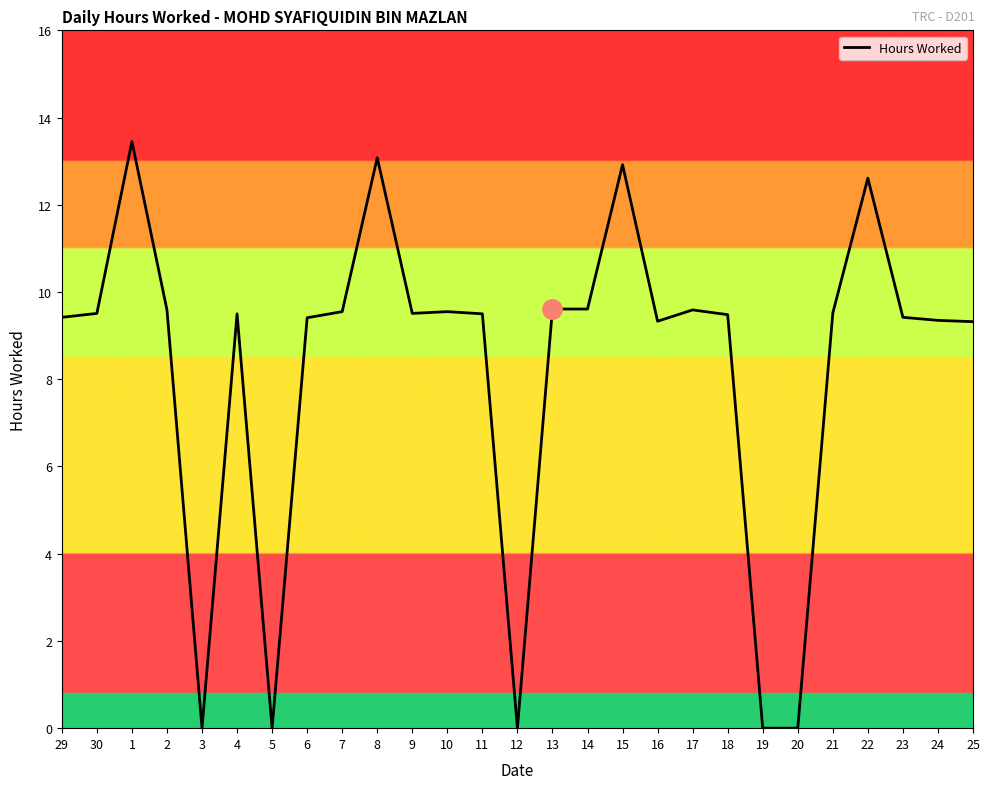

What position from the left is 9?

11